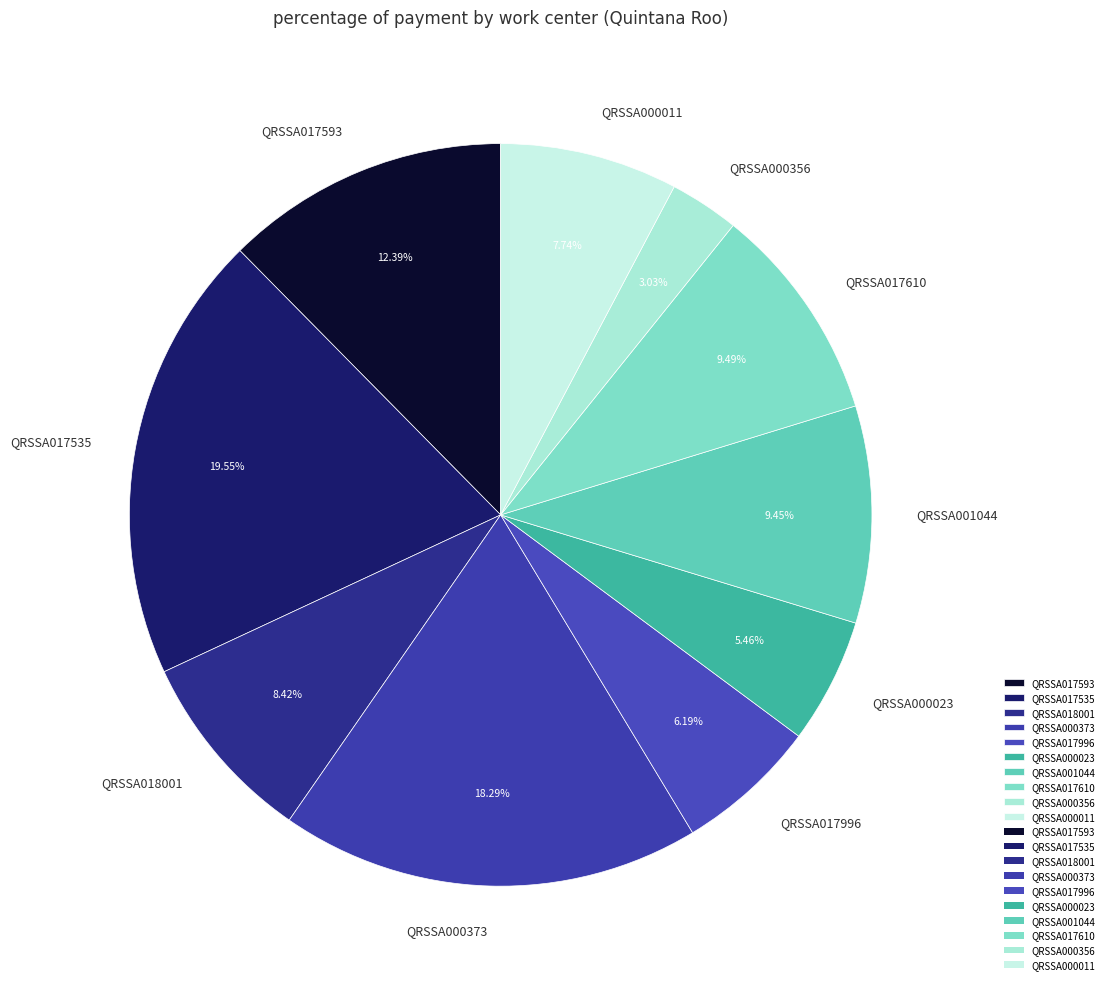

Does QRSSA017593 account for over 50% of the chart?

No